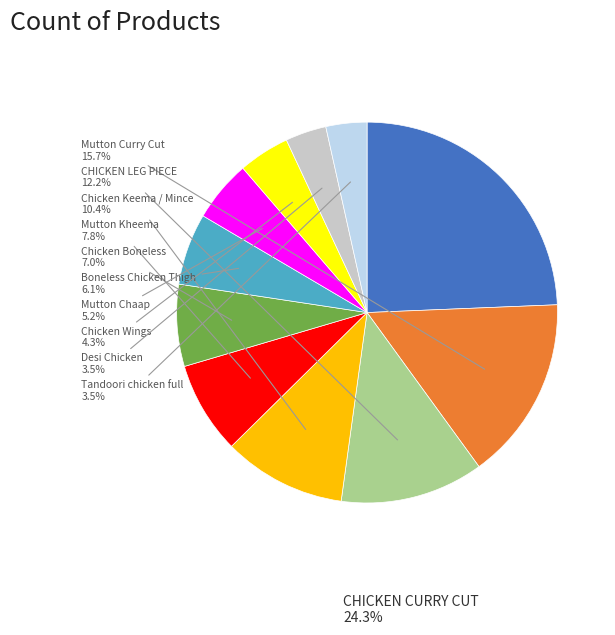

Does any single category account for the majority?

No